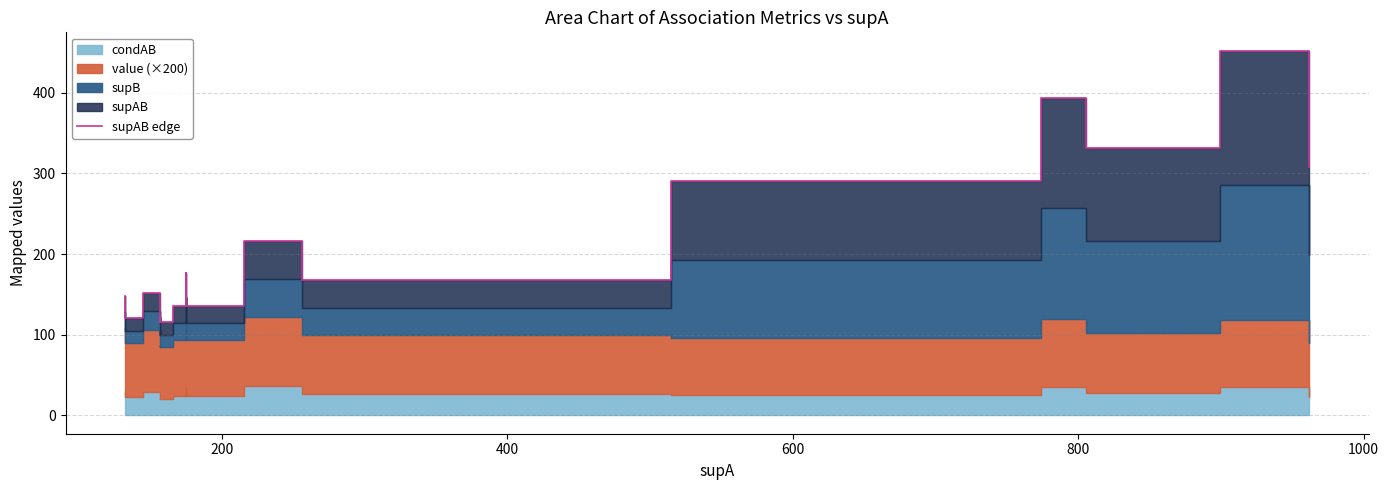

How many data points are less than 151?

10